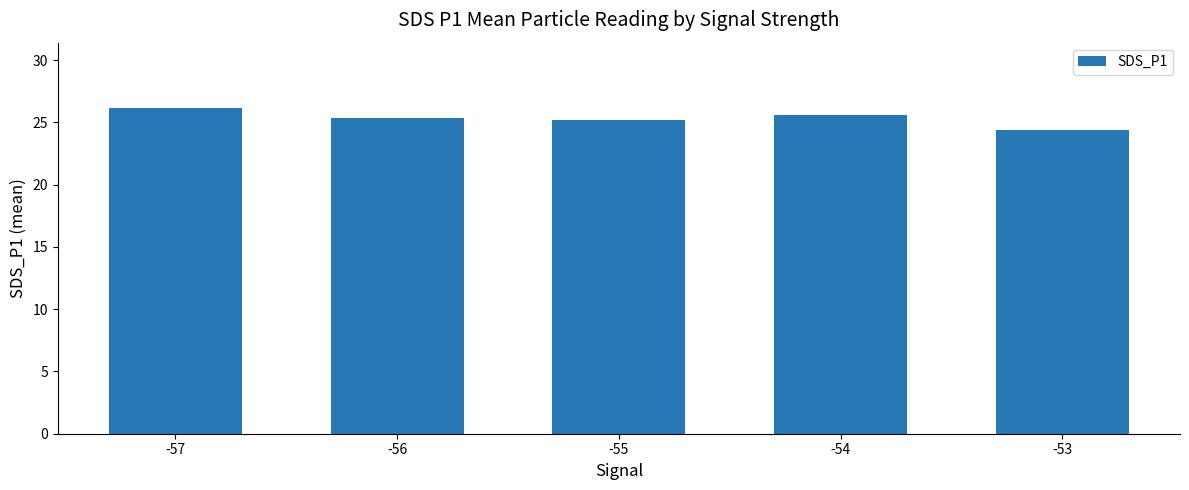

At which category does the chart reach its peak across all series?

-57